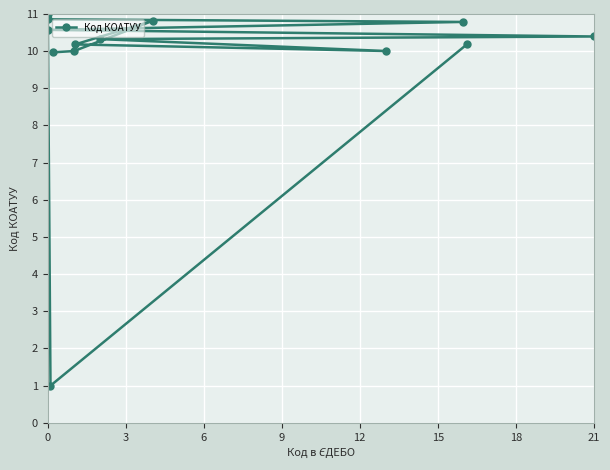

True or false: the data has more than 0 interior local peaks.

True